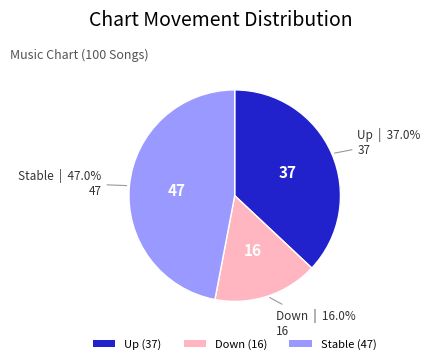

Is there any slice that represents more than half of the pie?

No